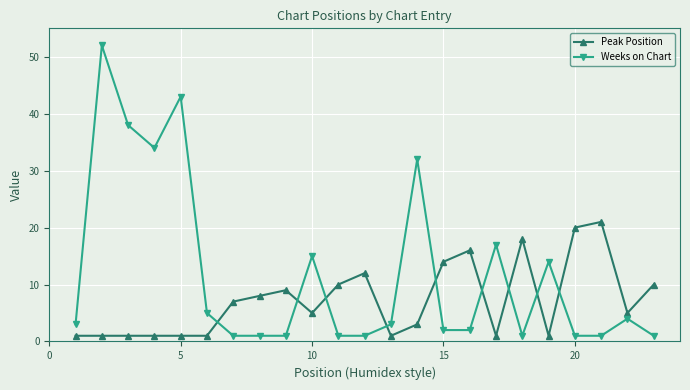

Which series has the largest total across all categories?

Weeks on Chart